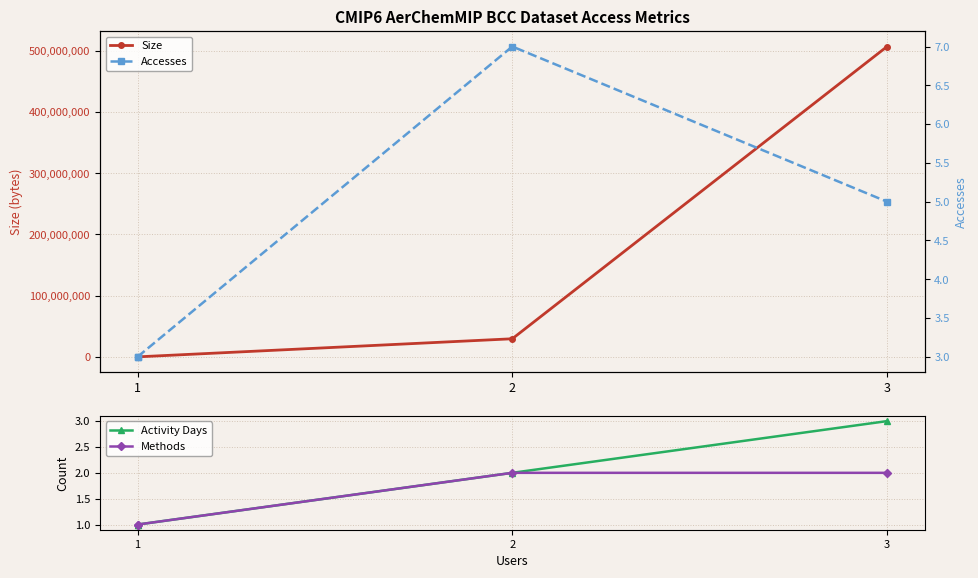

Is the value of Activity Days at 1 greater than the value of Methods at 2?

No